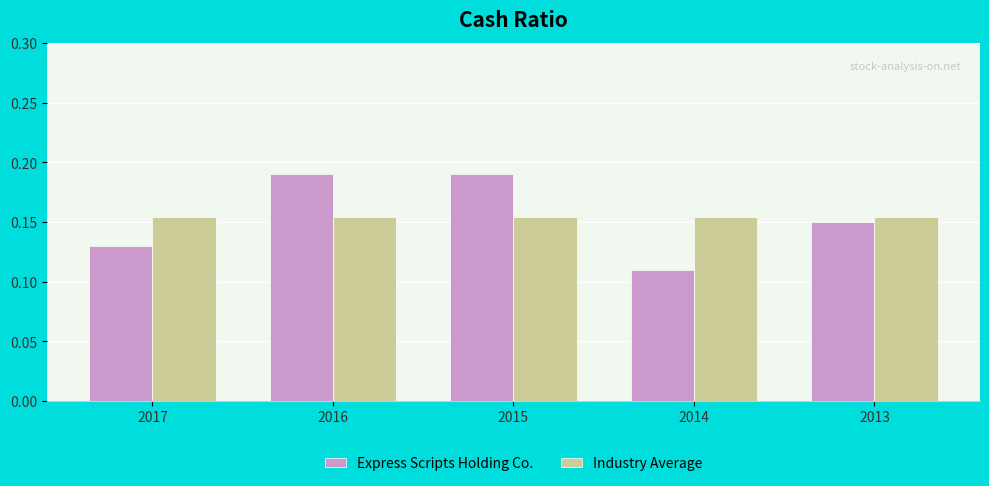

Rank the series at 2016 from lowest to highest value.

Industry Average, Express Scripts Holding Co.